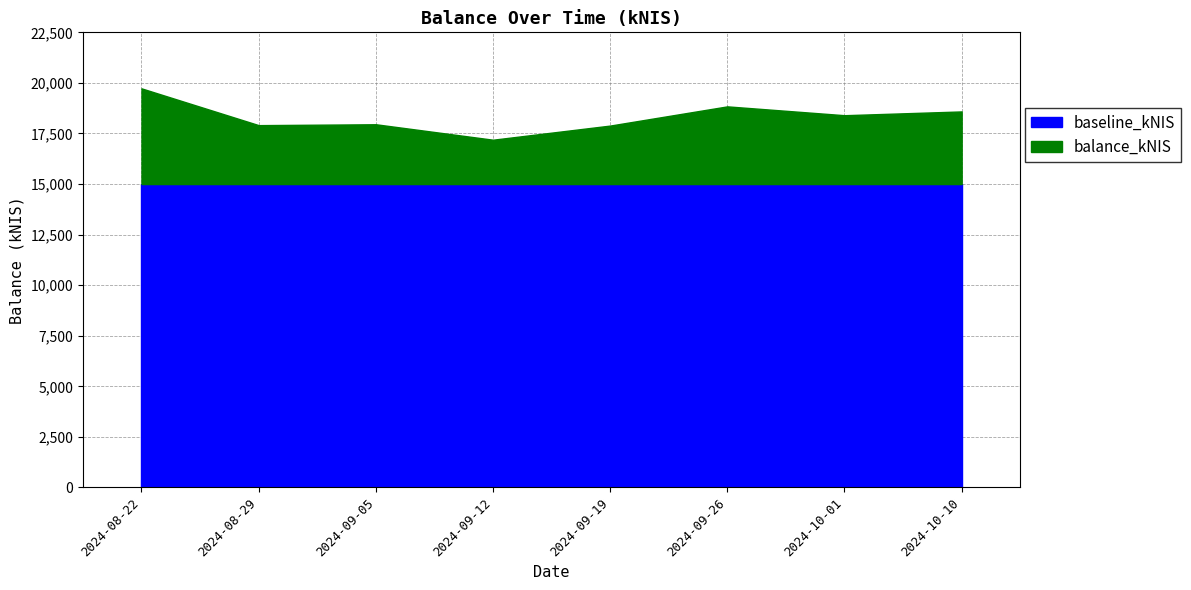

What is the average value?

18314.2